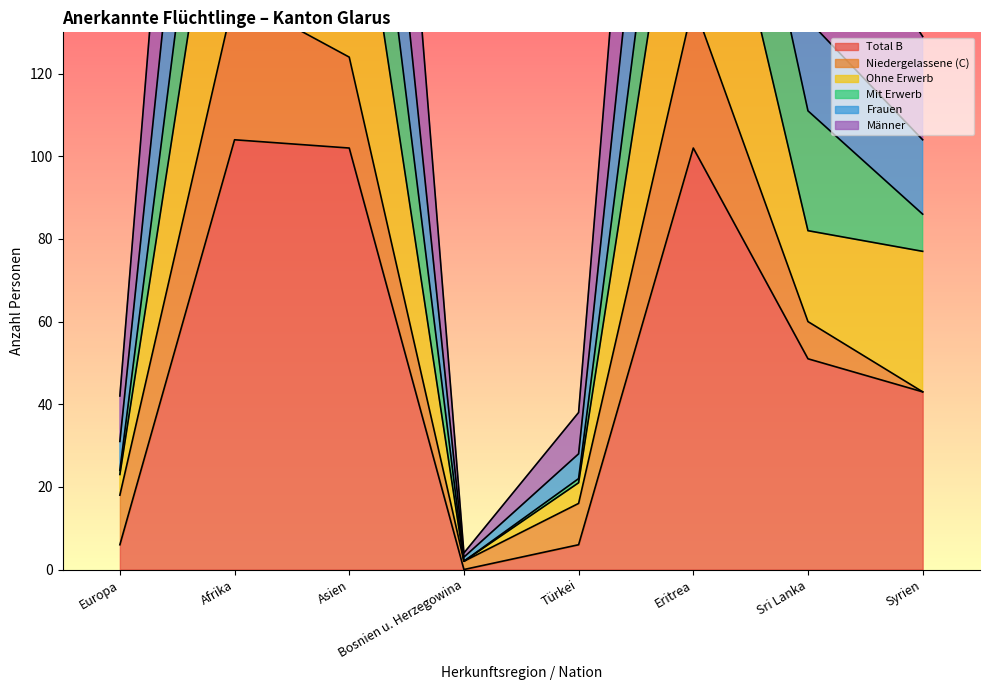

Is it true that Total B equals 18 at Syrien?

False